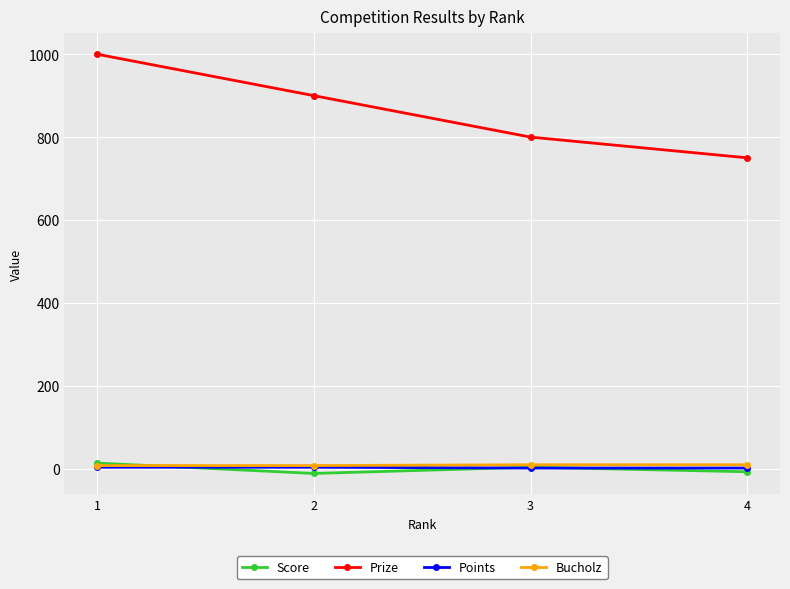

True or false: Prize and Bucholz intersect in this chart.

False